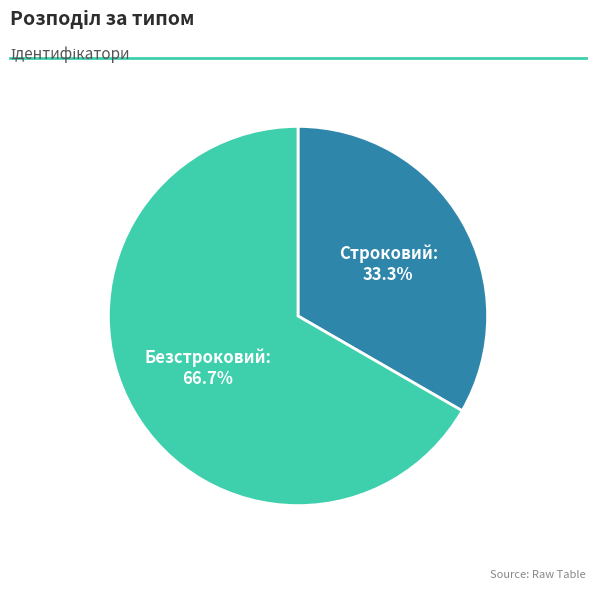

To the nearest percent, what is the difference between the Строковий and Безстроковий slice percentages?

33%